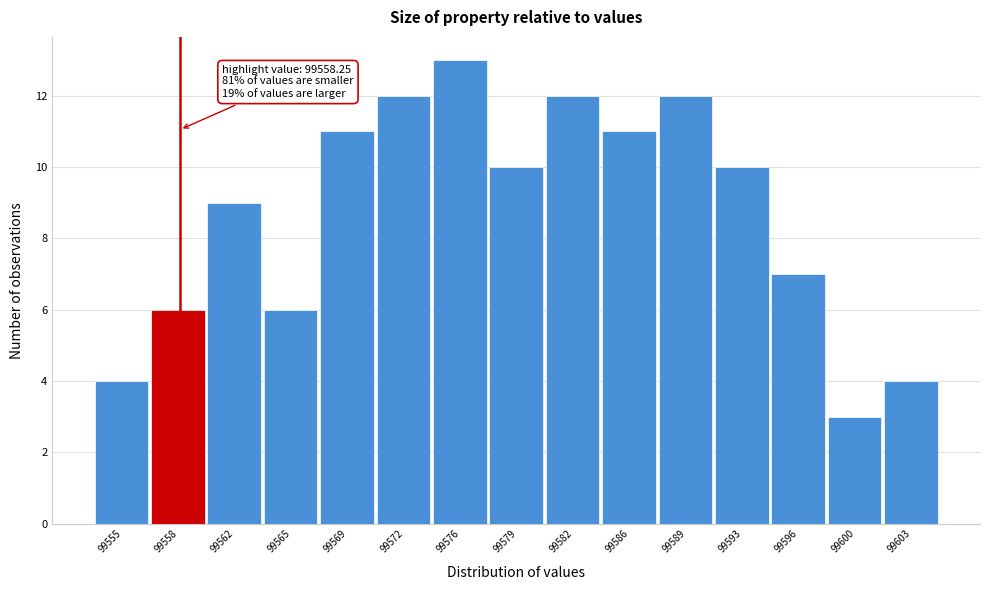

Over which range of the x-axis is the bar tallest?

99574.0 to 99577.5